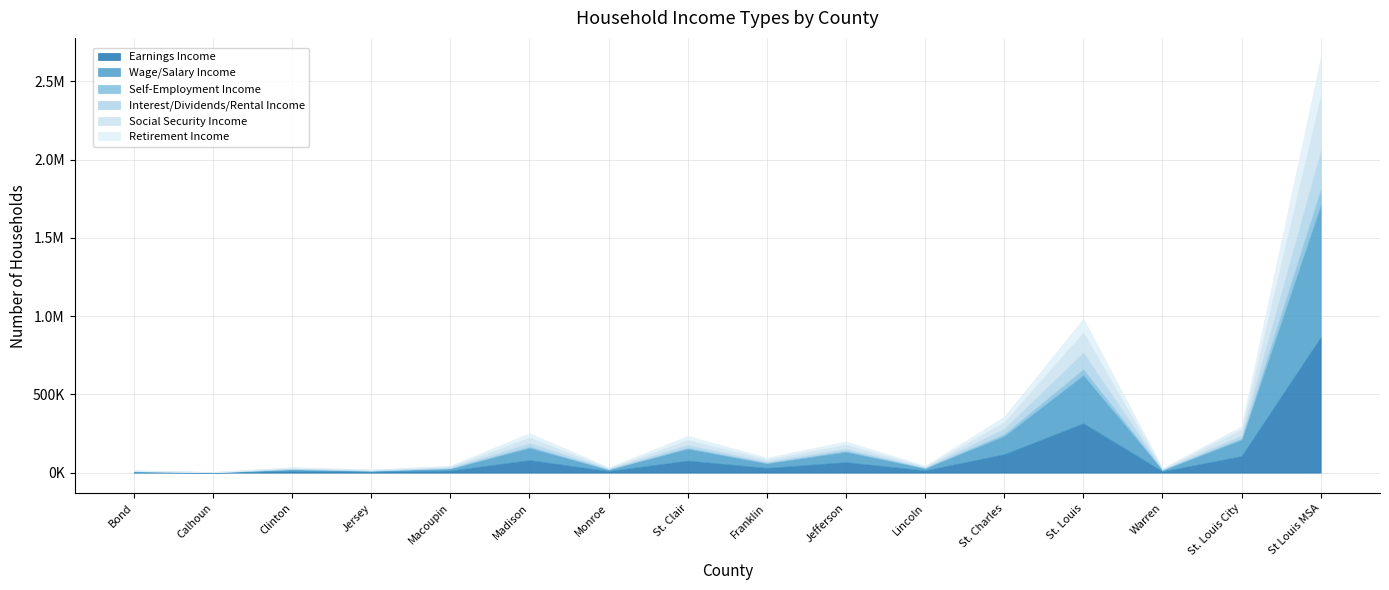

Count the number of data series in this chart.

6